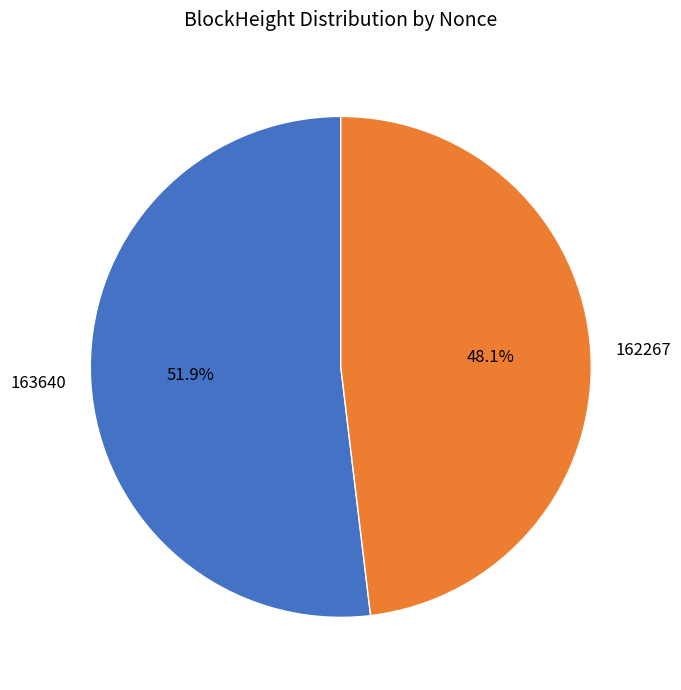

Rank the categories by value from highest to lowest.

163640, 162267